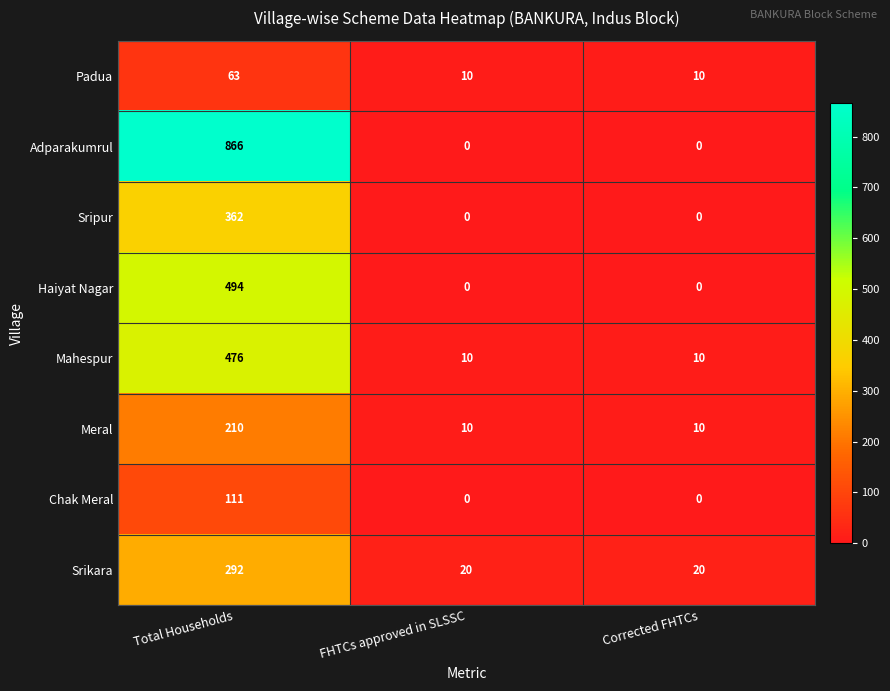

What is the total value across all series at Total Households?

2874